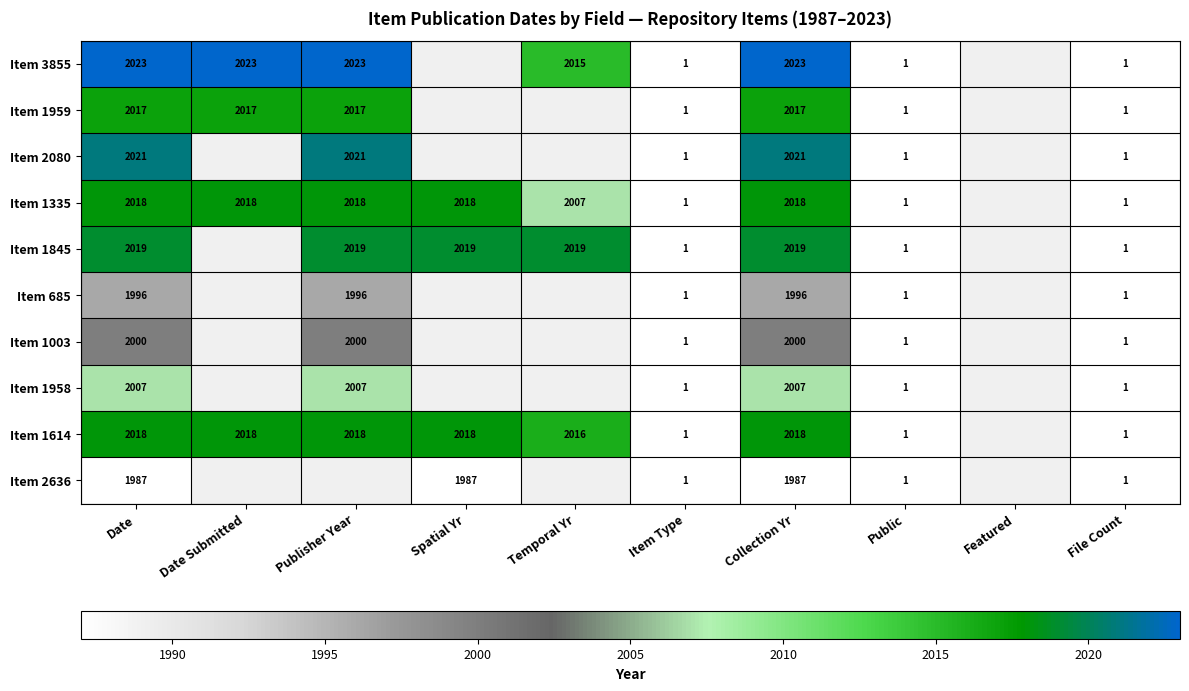

The Item 1335 series shows 3535 at Spatial Yr. True or false?

False